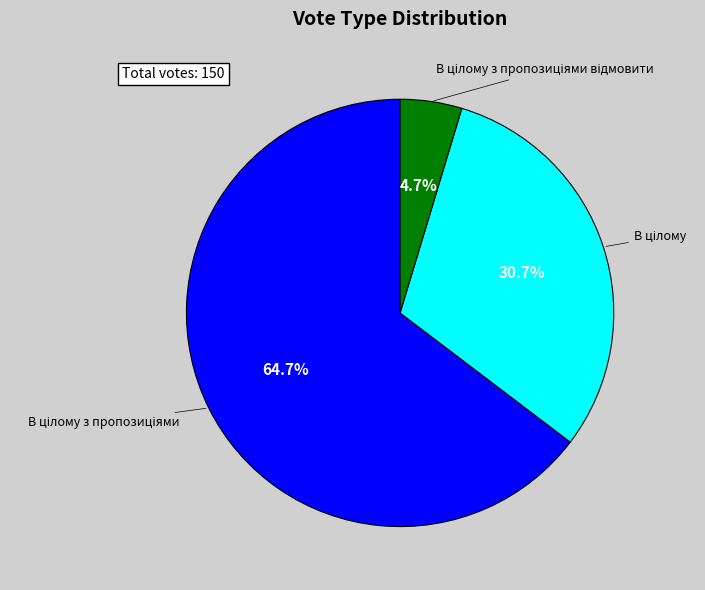

Is there any slice that represents more than half of the pie?

Yes